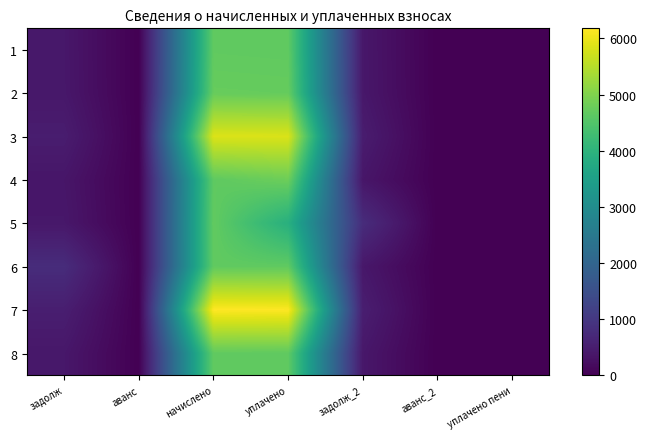

Reading right to left, transcribe all the data shown in this chart.

1: уплачено пени=0.0	аванс_2=0.0	задолж_2=389.9	уплачено=4668.7	начислено=4678.6	аванс=0.0	задолж=389.9
2: уплачено пени=0.0	аванс_2=0.0	задолж_2=395.0	уплачено=4730.1	начислено=4740.1	аванс=0.0	задолж=395.0
3: уплачено пени=0.0	аванс_2=0.0	задолж_2=487.4	уплачено=5835.9	начислено=5848.2	аванс=0.0	задолж=487.4
4: уплачено пени=0.0	аванс_2=0.0	задолж_2=362.9	уплачено=4806.0	начислено=4654.0	аванс=0.0	задолж=362.9
5: уплачено пени=0.0	аванс_2=0.0	задолж_2=781.8	уплачено=3909.1	начислено=4690.9	аванс=0.0	задолж=390.9
6: уплачено пени=0.0	аванс_2=0.0	задолж_2=389.9	уплачено=4668.7	начислено=4678.6	аванс=0.0	задолж=779.8
7: уплачено пени=0.0	аванс_2=0.0	задолж_2=515.0	уплачено=6167.6	начислено=6180.6	аванс=0.0	задолж=515.0
8: уплачено пени=0.0	аванс_2=0.0	задолж_2=389.9	уплачено=4668.7	начислено=4678.6	аванс=0.0	задолж=389.9